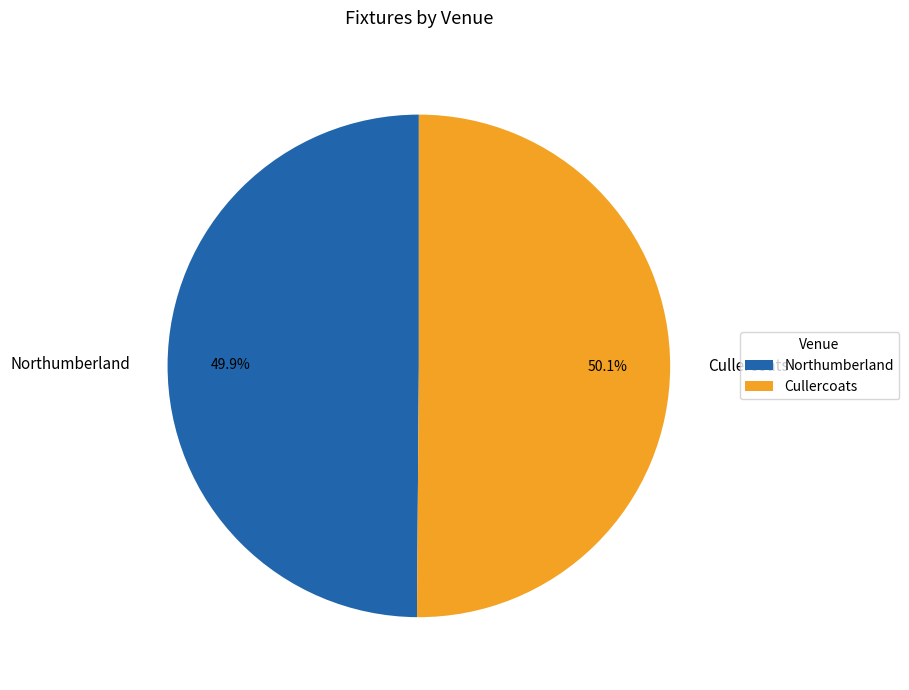

To the nearest percent, what percentage of the pie is Northumberland?

50%